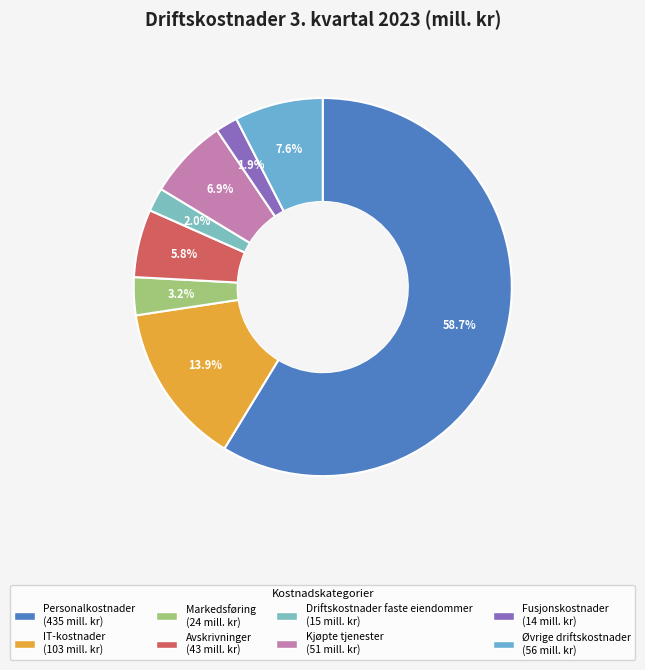

True or false: Kjøpte tjenester accounts for 1% of the total.

False